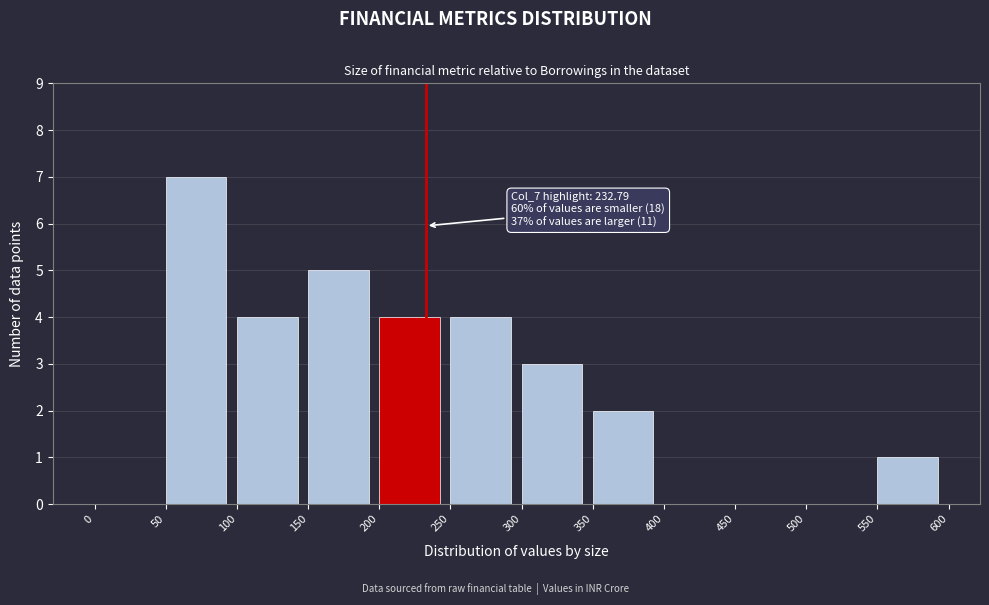

Which range on the x-axis has the tallest bar?

50 to 100